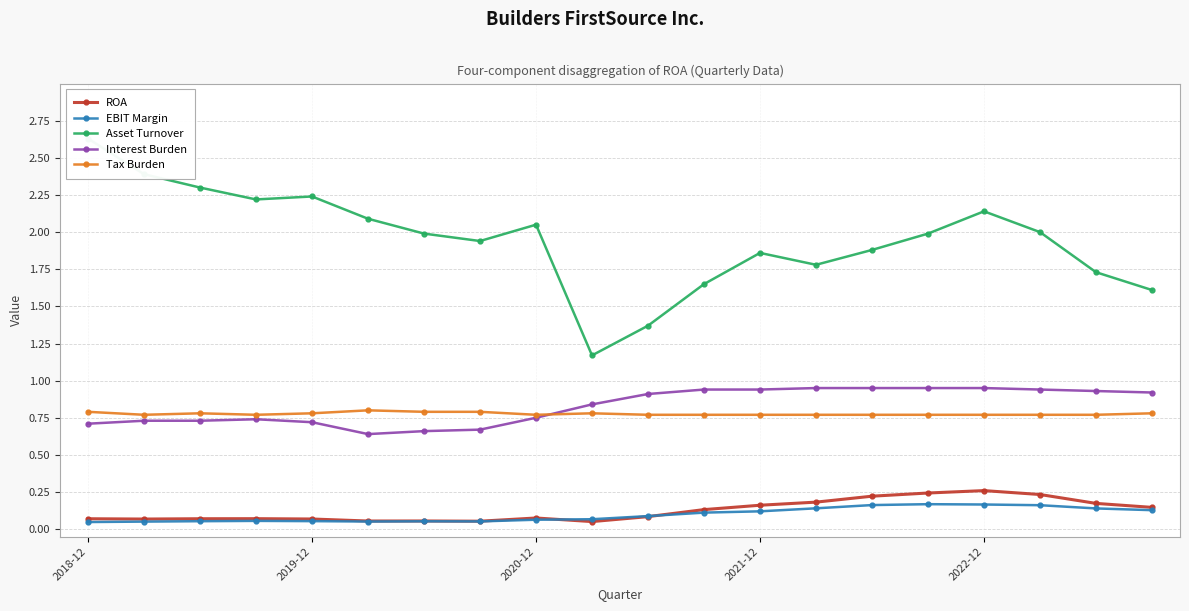

What is the average value of the Tax Burden series?

0.8